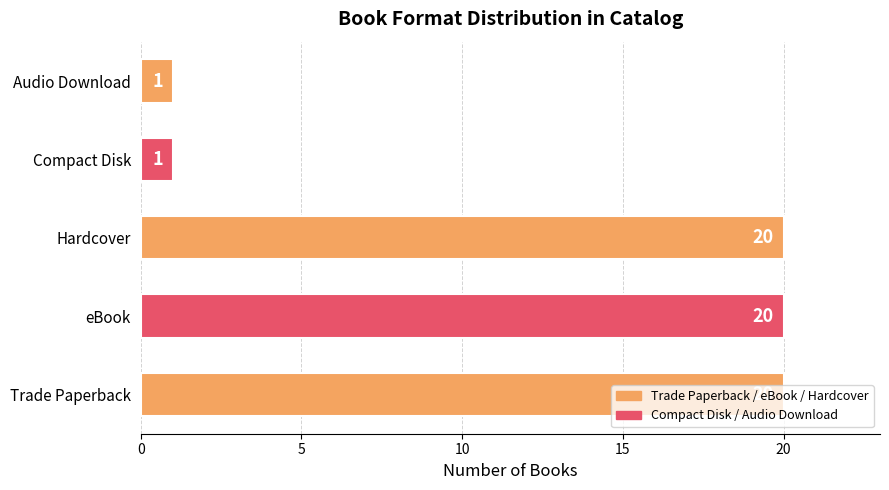

What is the difference between the maximum and minimum values?

19